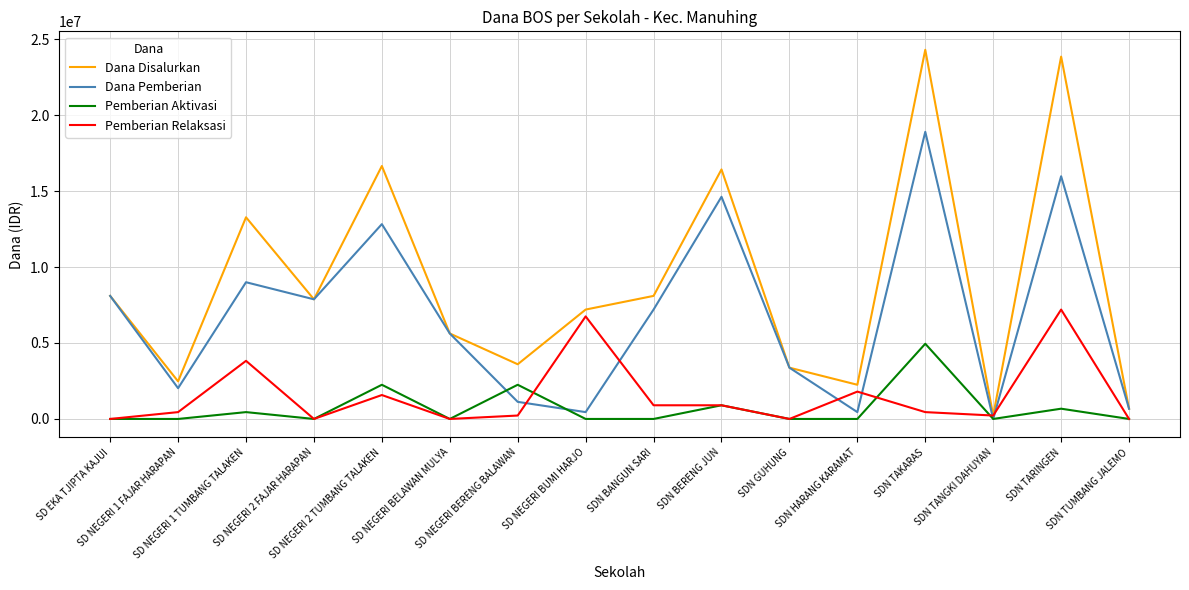

Which series has the largest range (max minus min)?

Dana Disalurkan